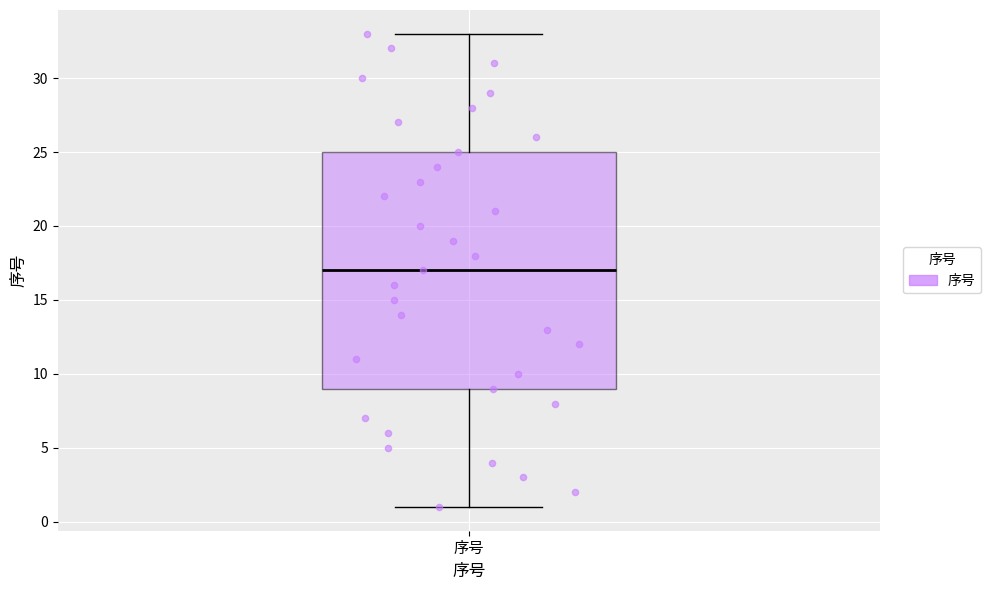

Read this box plot against the y-axis: the position of the median line, the range covered by the box, and the ends of both whiskers. The values are not printed on the chart, so give them approximately, as read against the axis.

median 17, box 9 to 25, whiskers 1 to 33